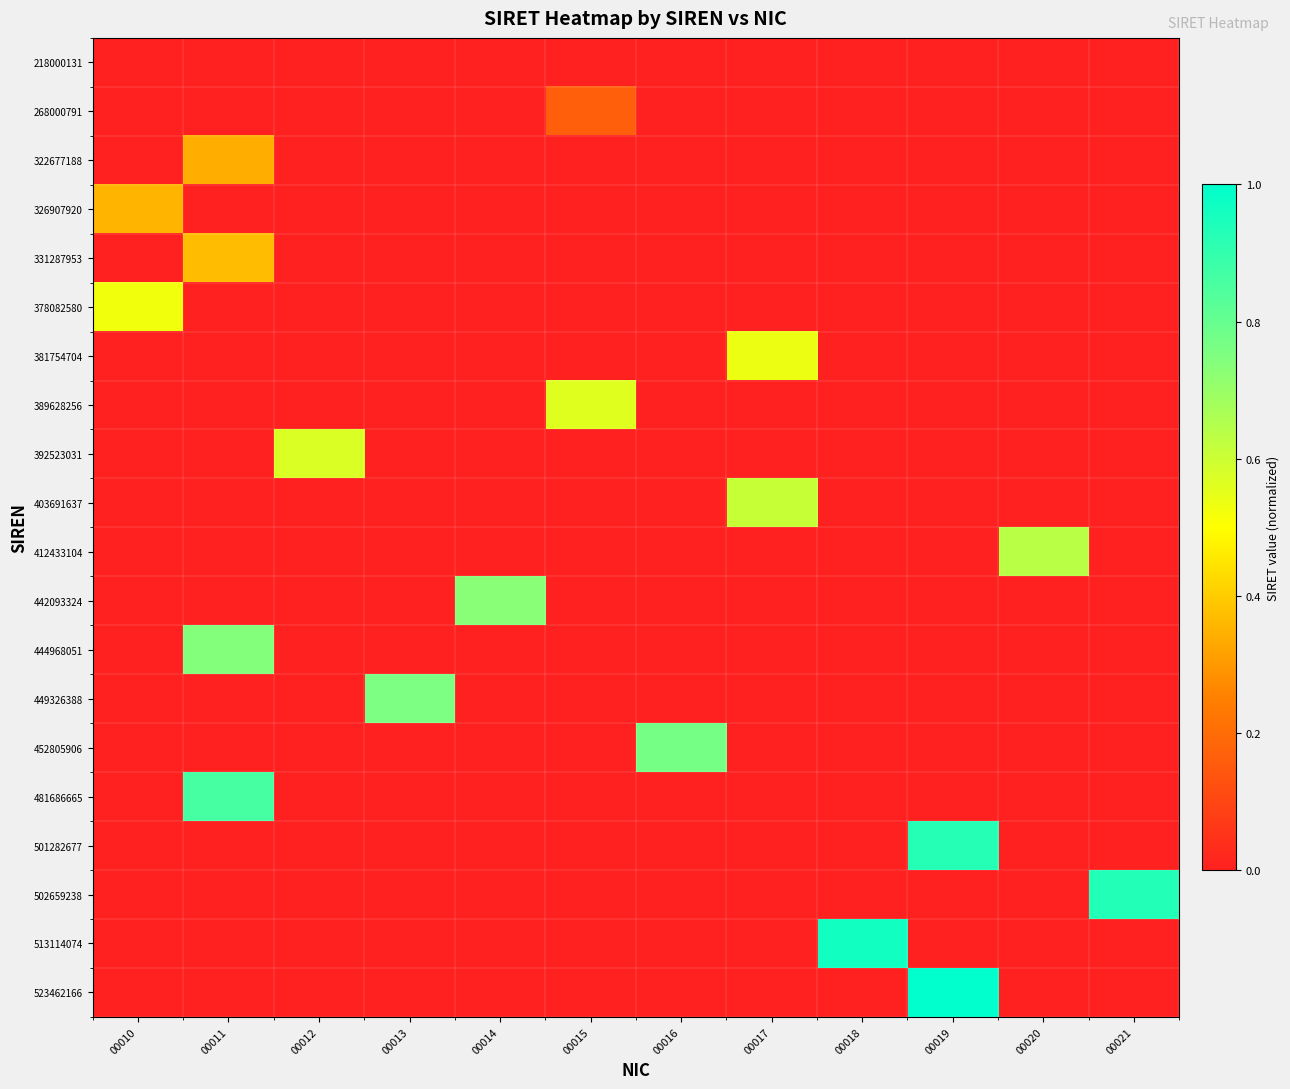

At how many categories does at least one series exceed 0?

12